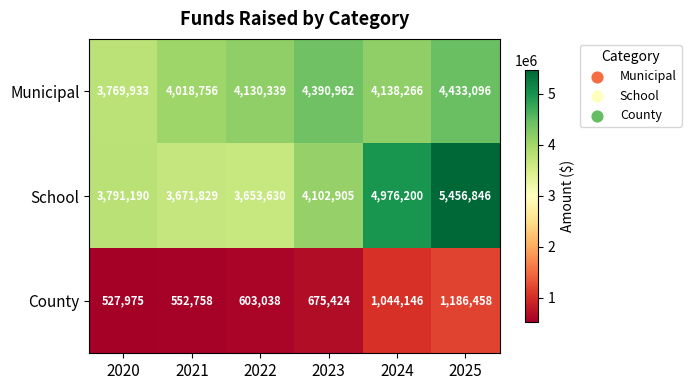

What is the total value across all series at 2021?

8243343